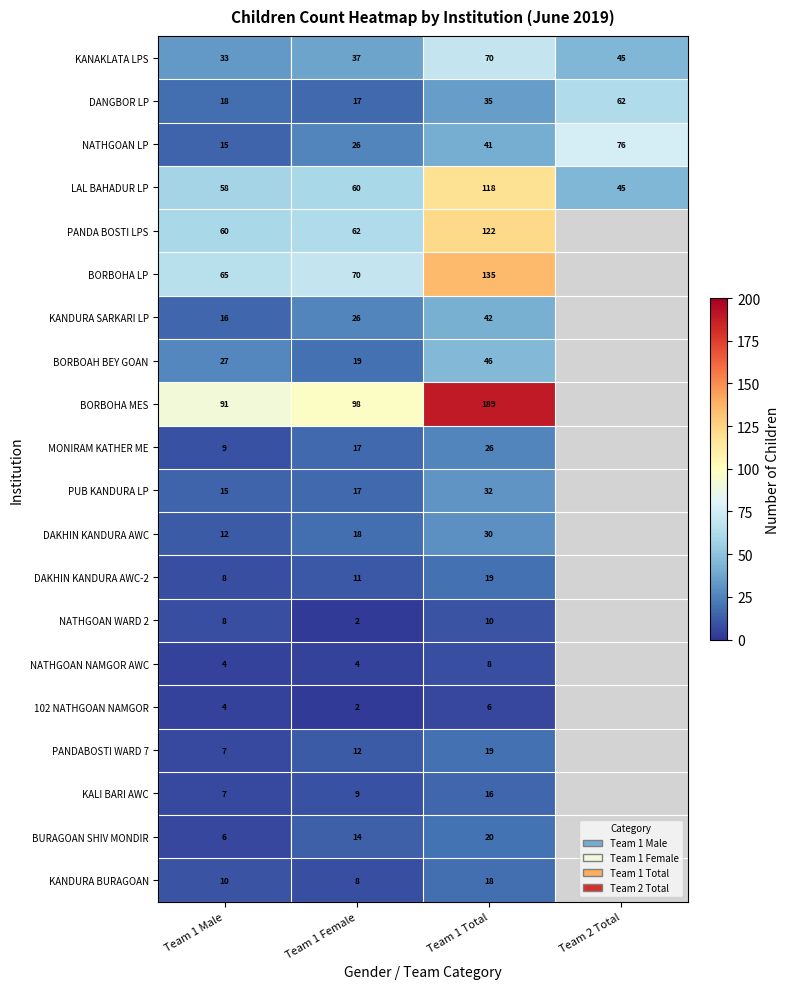

At how many categories does at least one series exceed 182?

1